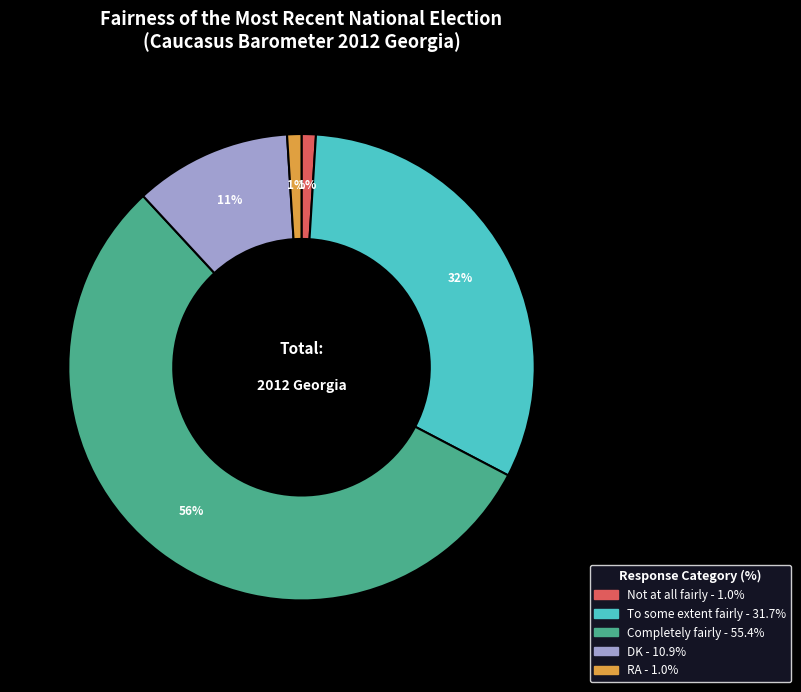

Which slice is the largest?

Completely fairly